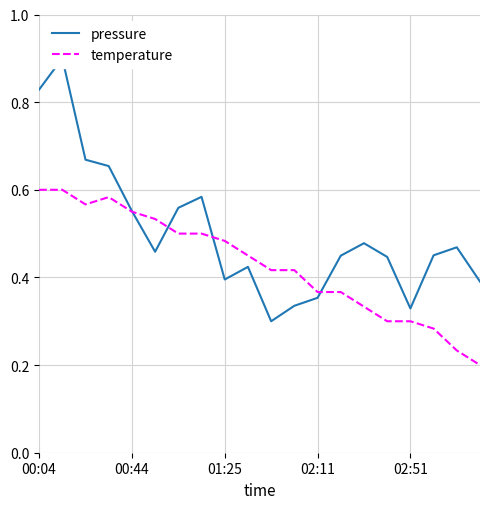

What is the total value across all series at 17?

0.7